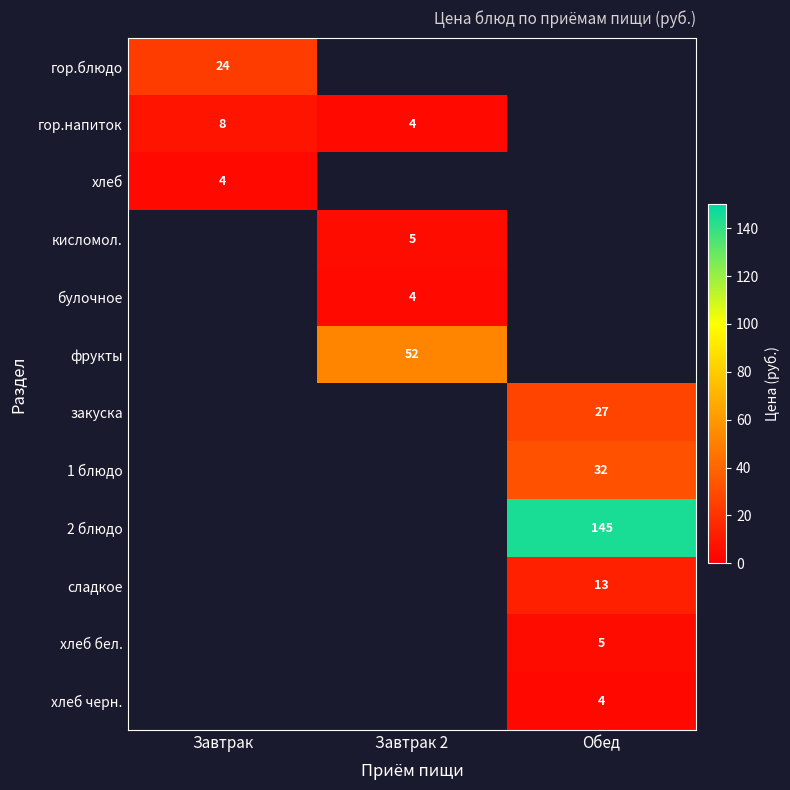

The value of хлеб черн. at Обед is 4. True or false?

True